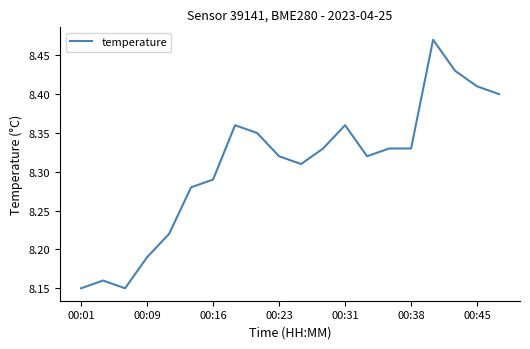

What is the difference between the maximum and minimum values?

0.3